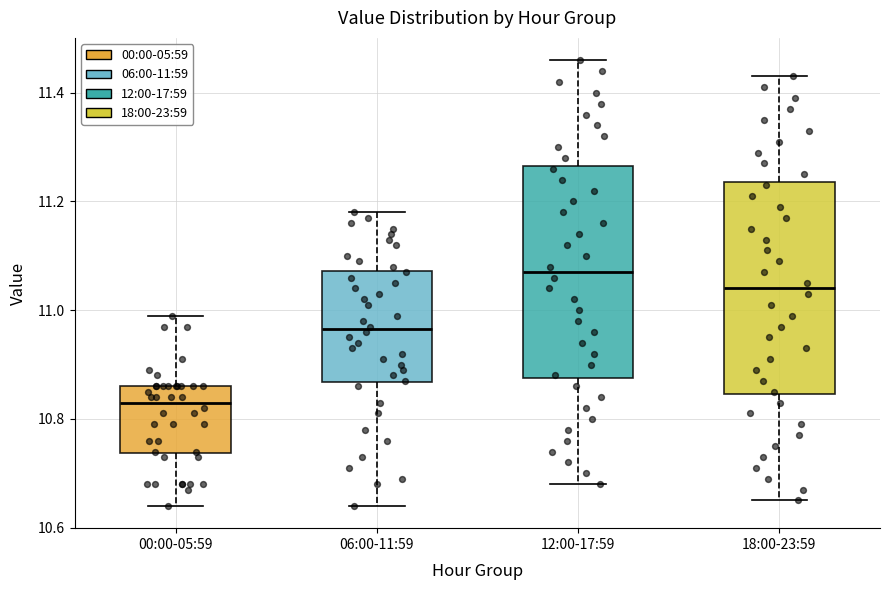

Which box's median line is the highest?

12:00-17:59